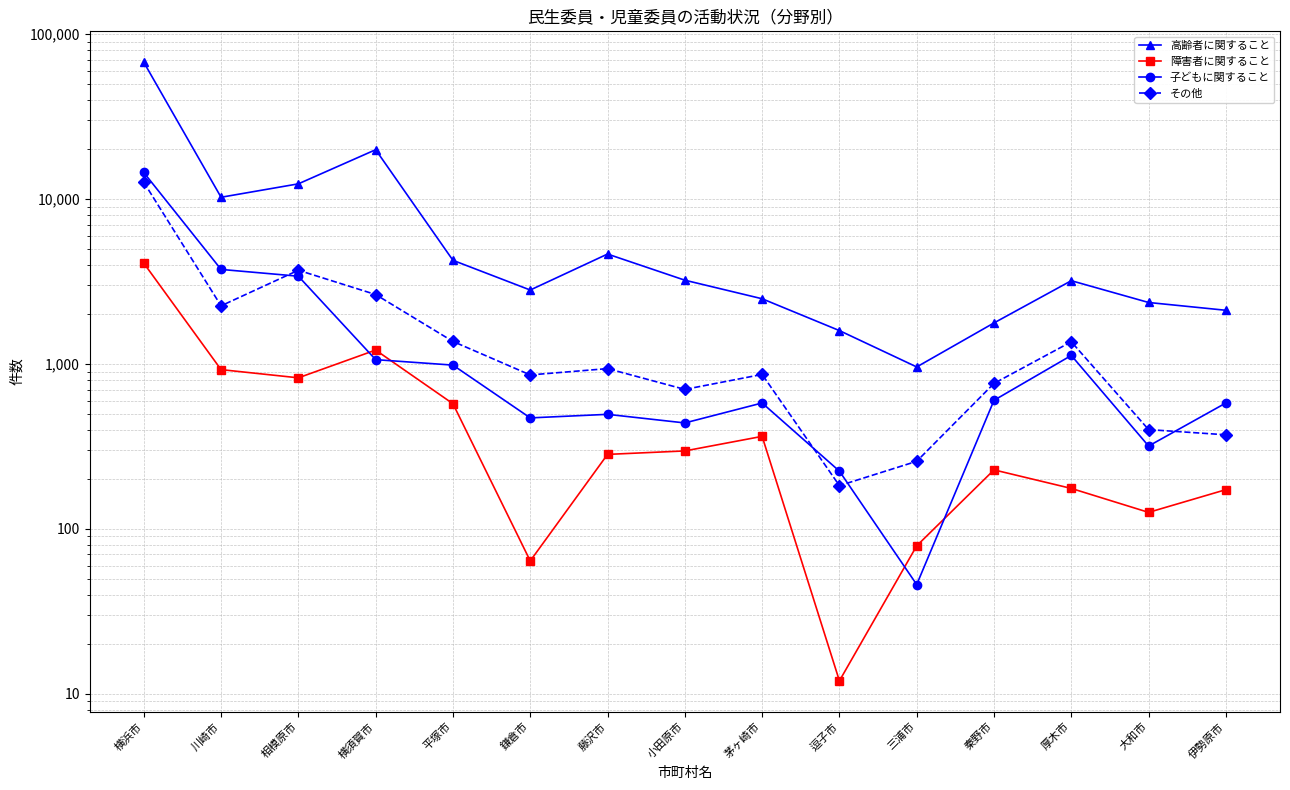

Between 逗子市 and 秦野市, which is larger?

秦野市